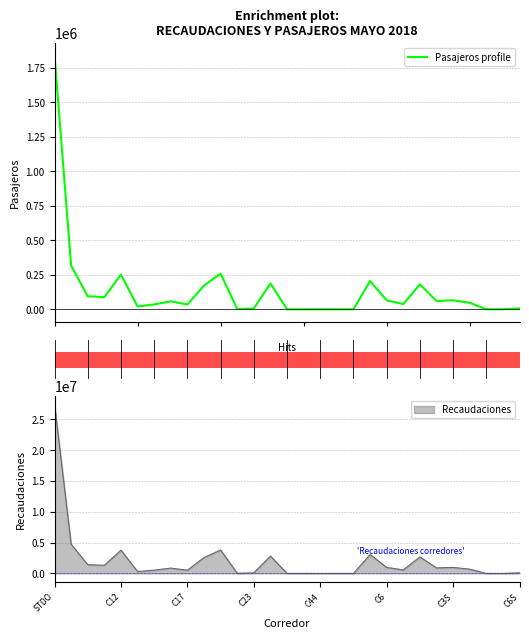

The chart shows a value of 87352 at 22. True or false?

False